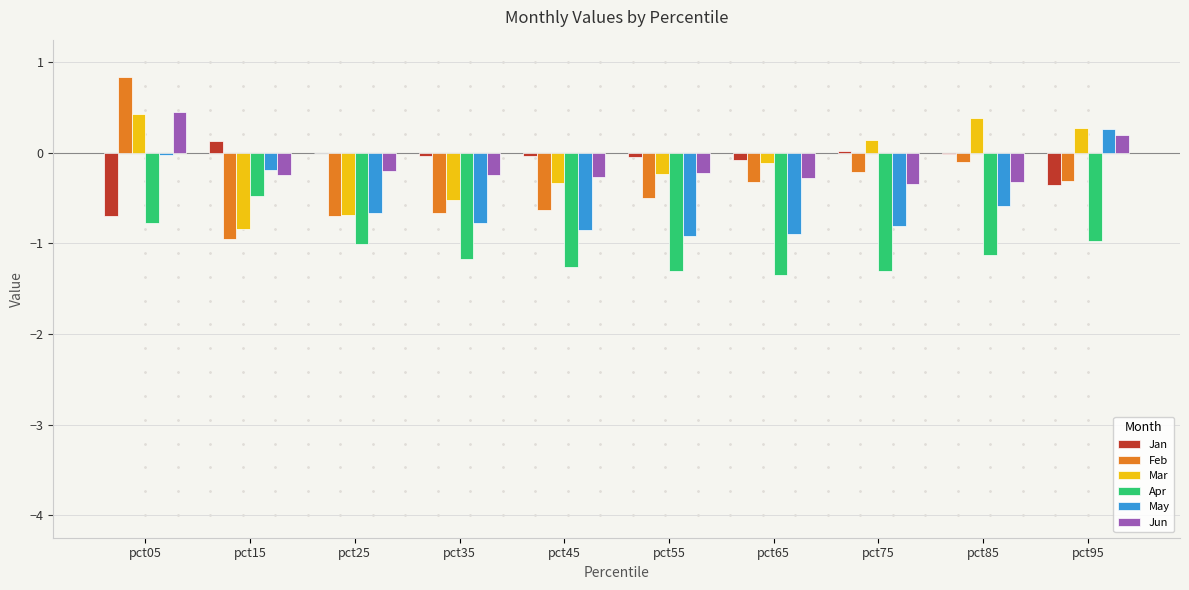

How many distinct data groups are displayed?

6